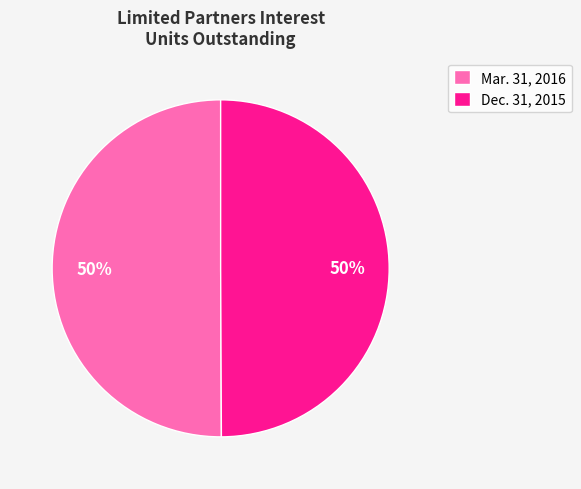

Do Dec. 31, 2015 and Mar. 31, 2016 together represent more than half of the pie?

Yes